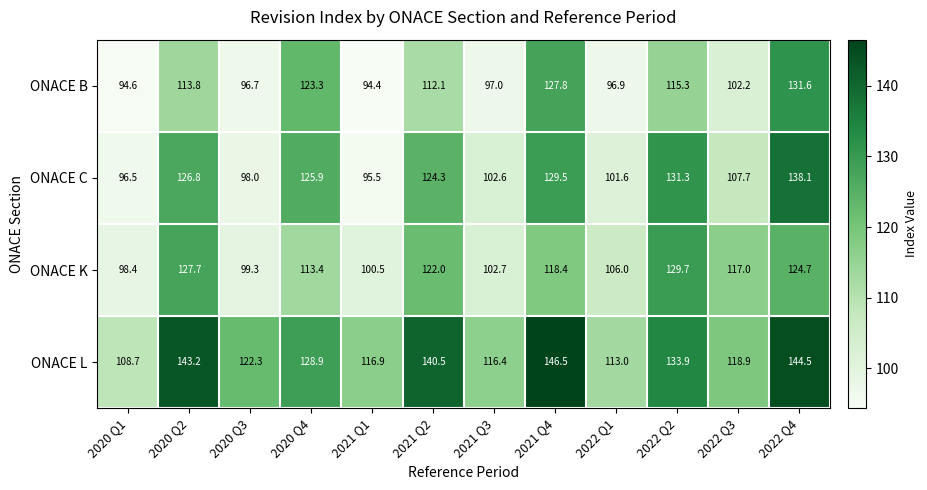

How many distinct data groups are displayed?

4